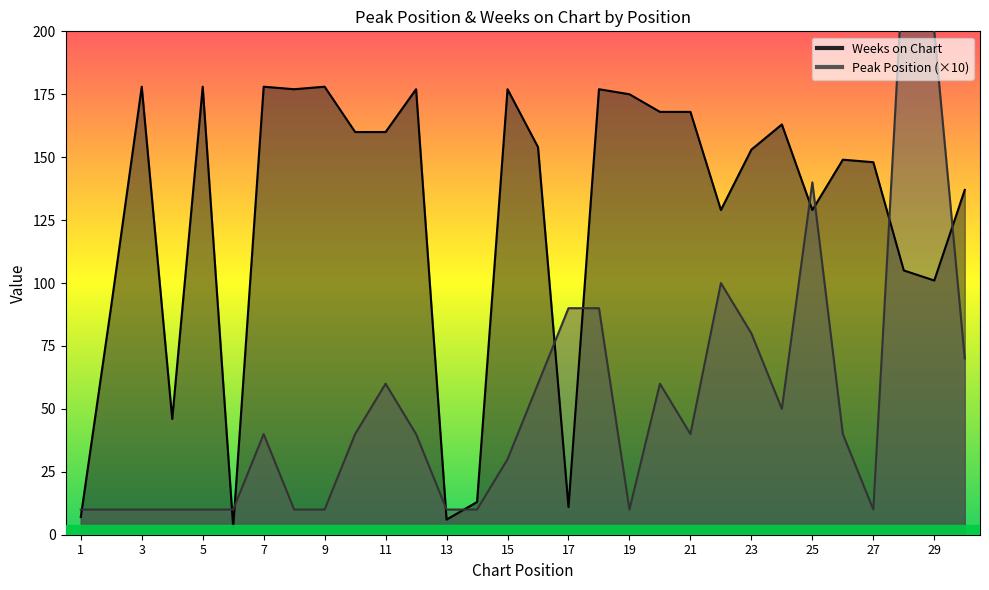

What value does the Peak Position series have at 15?

30